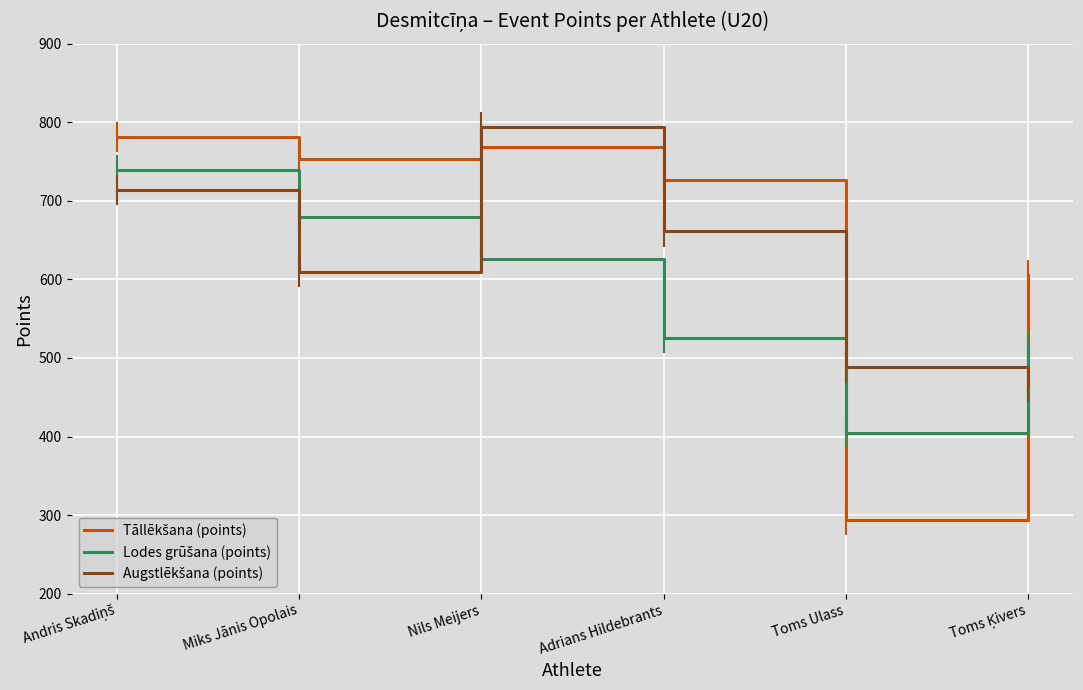

Which label corresponds to the smallest value in the chart?

Toms Ulass